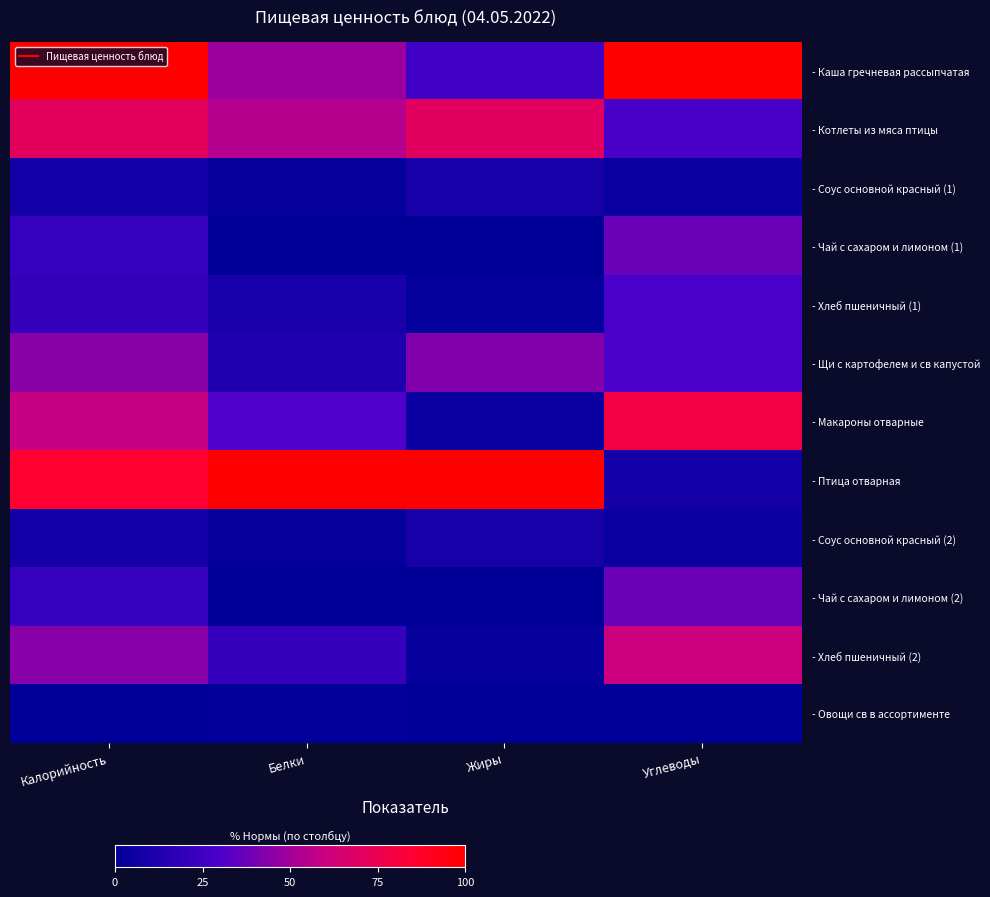

Reading left to right, extract all data points from this chart.

- Каша гречневая рассыпчатая: Калорийность=1.0	Белки=0.5	Жиры=0.3	Углеводы=1.0
- Котлеты из мяса птицы: Калорийность=0.7	Белки=0.5	Жиры=0.7	Углеводы=0.3
- Соус основной красный (1): Калорийность=0.1	Белки=0.0	Жиры=0.1	Углеводы=0.0
- Чай с сахаром и лимоном (1): Калорийность=0.2	Белки=0.0	Жиры=0.0	Углеводы=0.4
- Хлеб пшеничный (1): Калорийность=0.2	Белки=0.1	Жиры=0.0	Углеводы=0.3
- Щи с картофелем и св капустой: Калорийность=0.4	Белки=0.1	Жиры=0.4	Углеводы=0.3
- Макароны отварные: Калорийность=0.6	Белки=0.3	Жиры=0.0	Углеводы=0.8
- Птица отварная: Калорийность=0.9	Белки=1.0	Жиры=1.0	Углеводы=0.1
- Соус основной красный (2): Калорийность=0.1	Белки=0.0	Жиры=0.1	Углеводы=0.0
- Чай с сахаром и лимоном (2): Калорийность=0.2	Белки=0.0	Жиры=0.0	Углеводы=0.4
- Хлеб пшеничный (2): Калорийность=0.4	Белки=0.2	Жиры=0.0	Углеводы=0.6
- Овощи св в ассортименте: Калорийность=0.0	Белки=0.0	Жиры=0.0	Углеводы=0.0